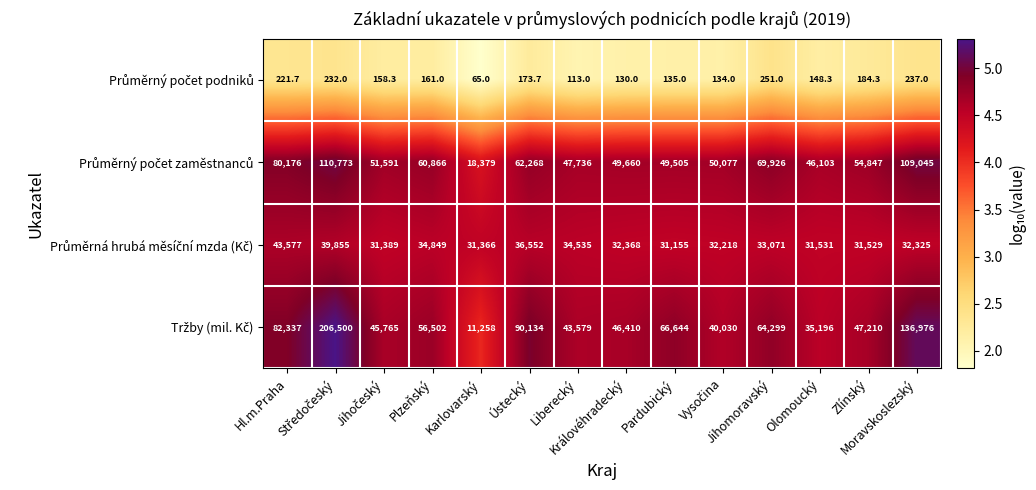

What is the maximum value shown in the chart?

206500.0